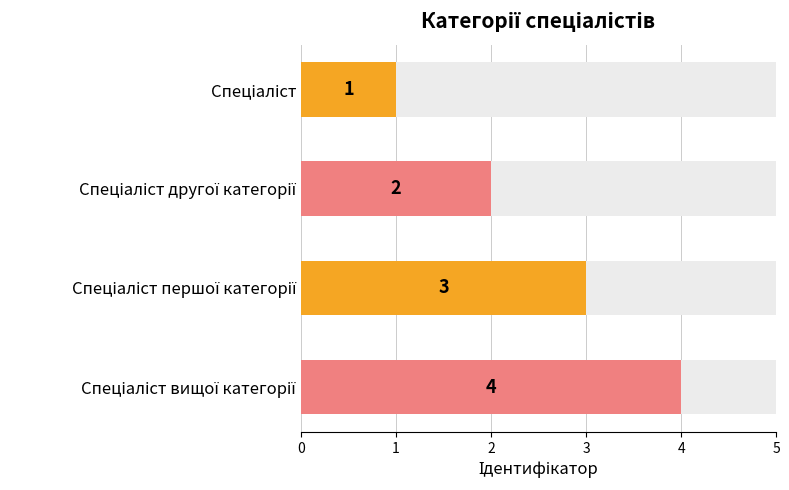

What is the value of the 4th bar from the left?

4